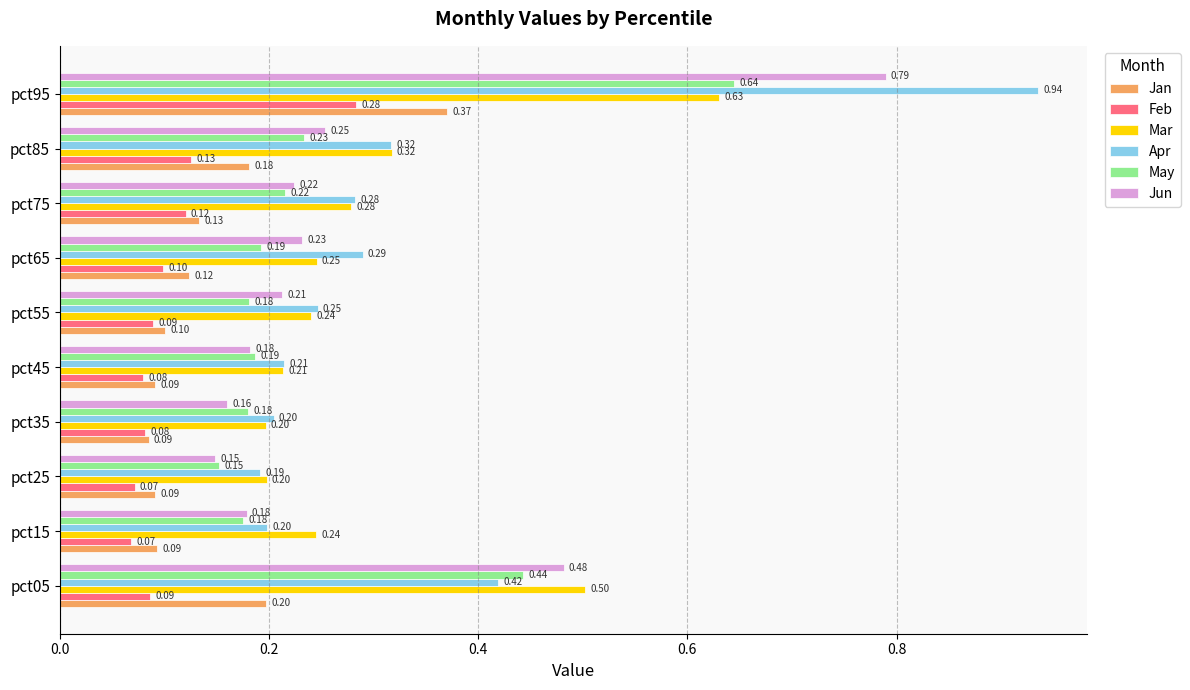

List the series in order of their peak value, highest first.

Apr, Jun, May, Mar, Jan, Feb